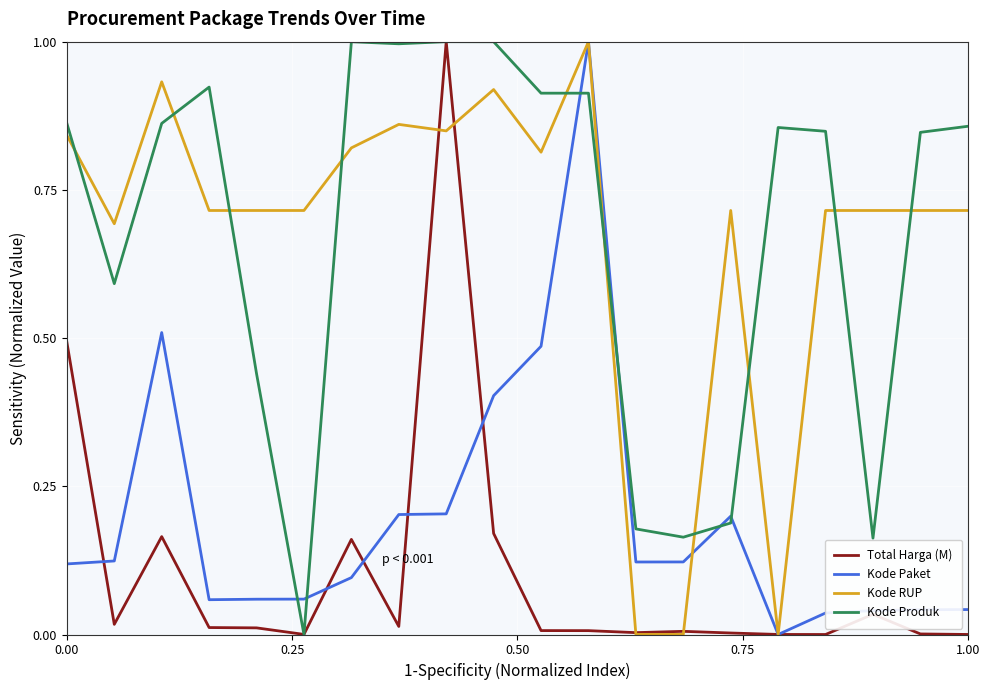

Which series ends up on top after the final intersection of Kode Paket and Total Harga (M)?

Kode Paket